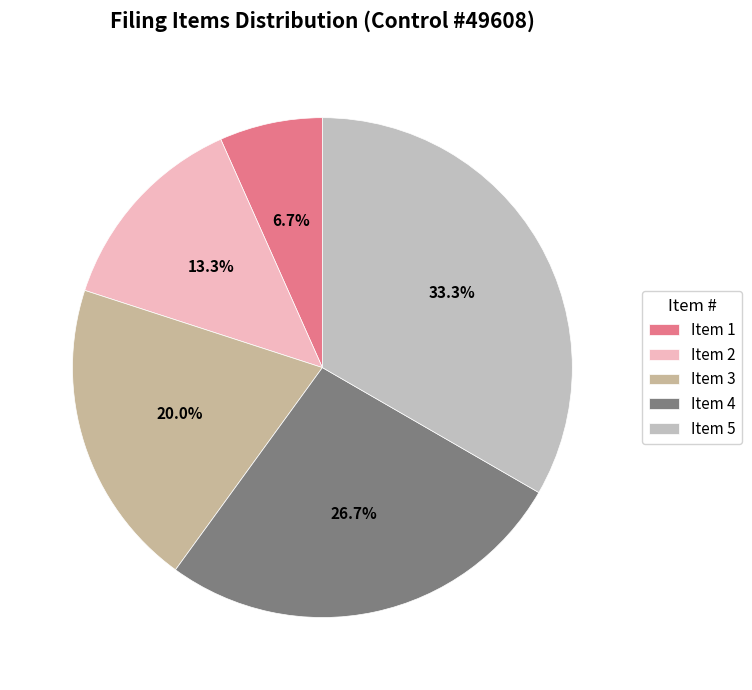

Is it true that Item 4 is 33% of the pie?

False